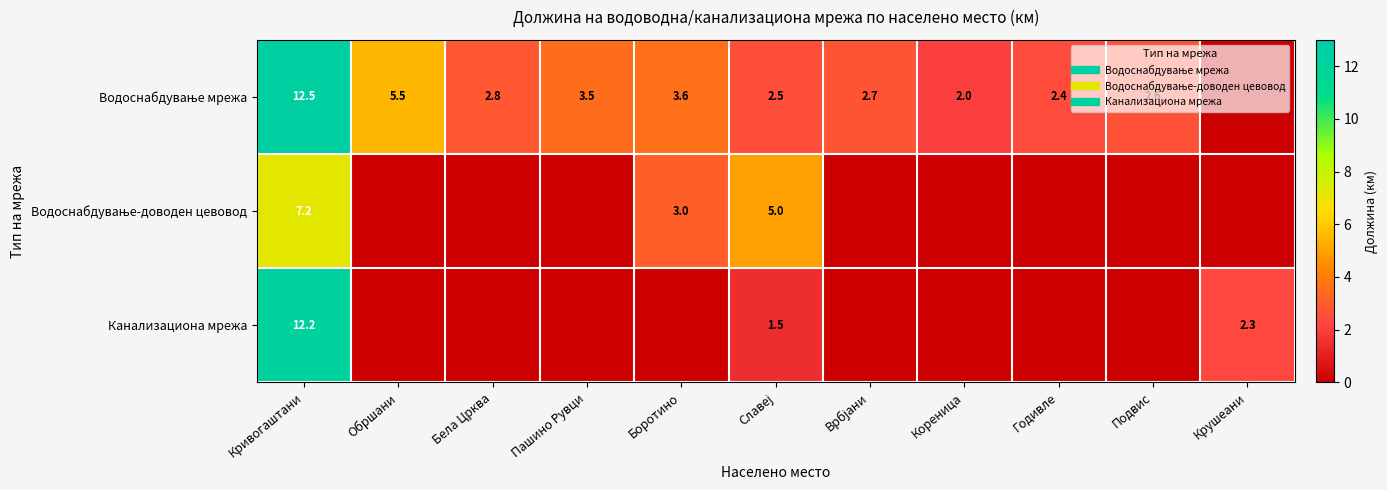

What is the difference between the second highest and minimum values in the Водоснабдување-доводен цевовод series?

5.0